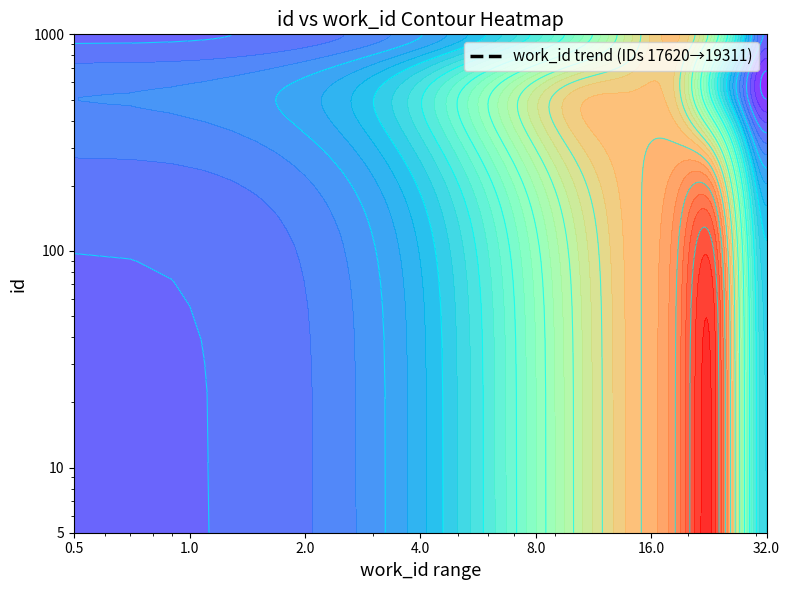

Rank the categories by value from lowest to highest.

32.0, 16.0, 8.0, 0.5, 1.0, 4.0, 2.0